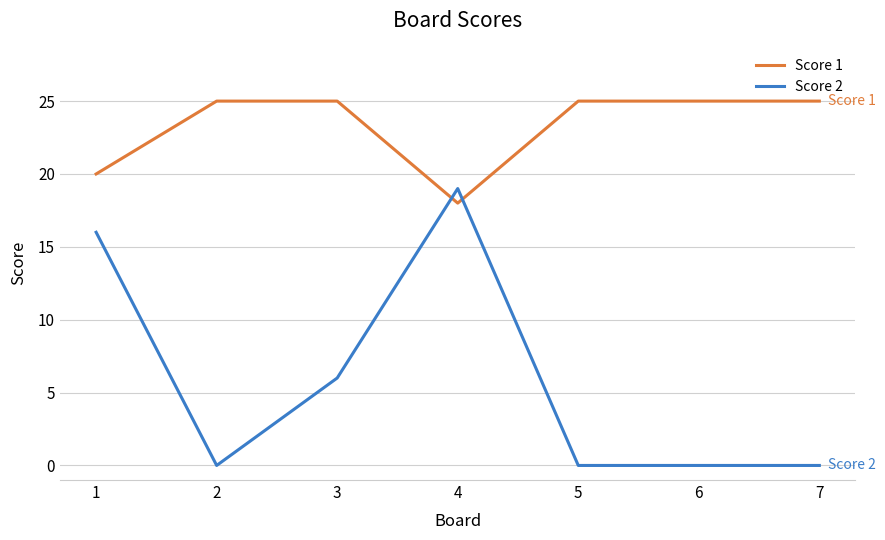

Does the chart have visible grid lines?

Yes